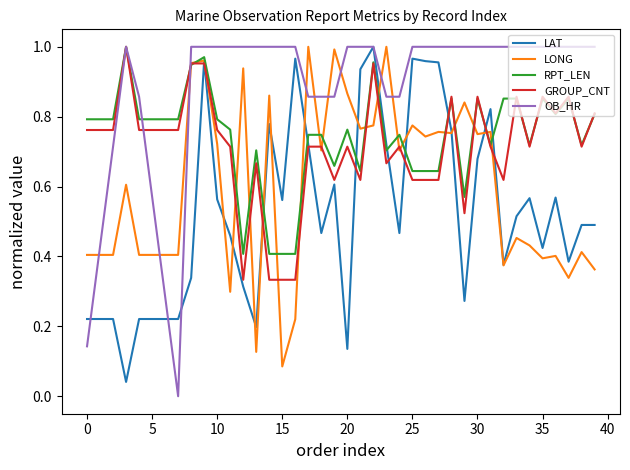

What are all the series names shown in the legend?

LAT, LONG, RPT_LEN, GROUP_CNT, OB_HR